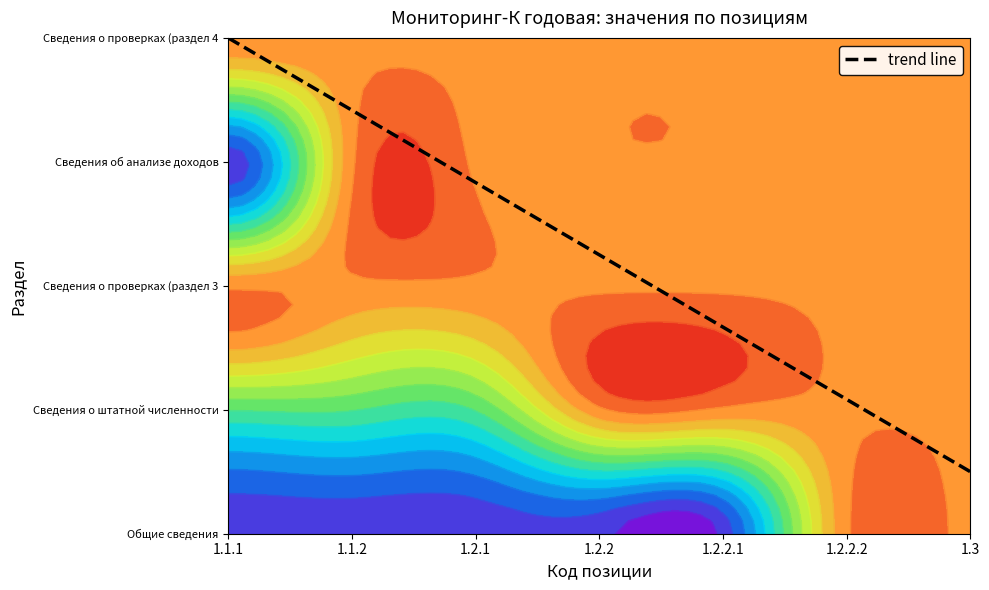

Which series changed the most between 1.2.1 and 1.2.2.2?

Общие сведения